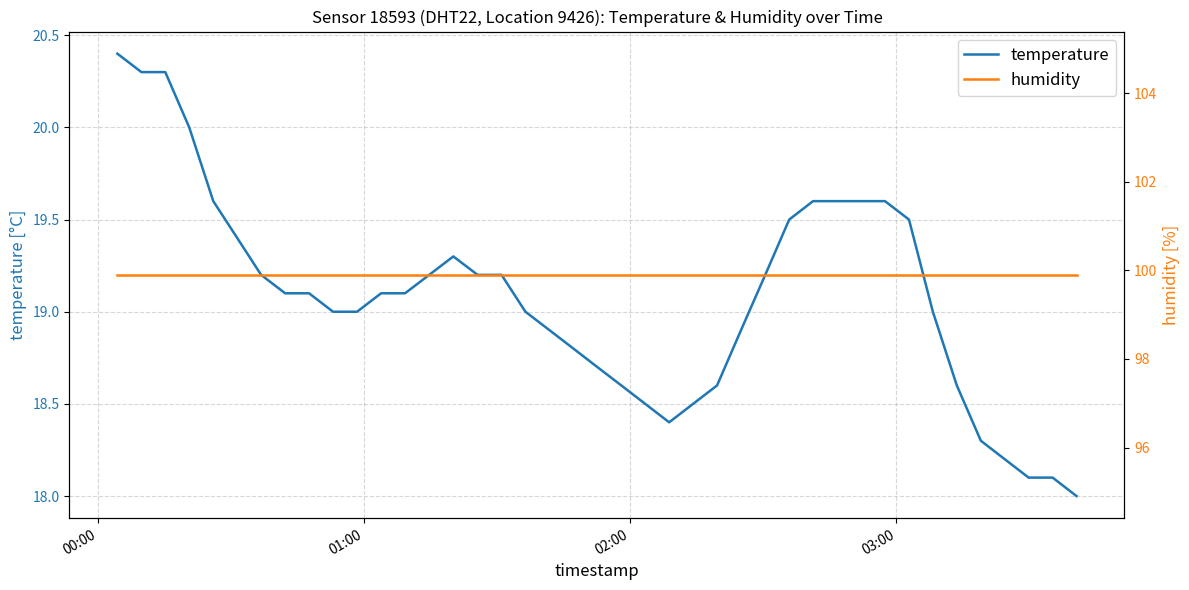

What is the minimum value for temperature?

18.0